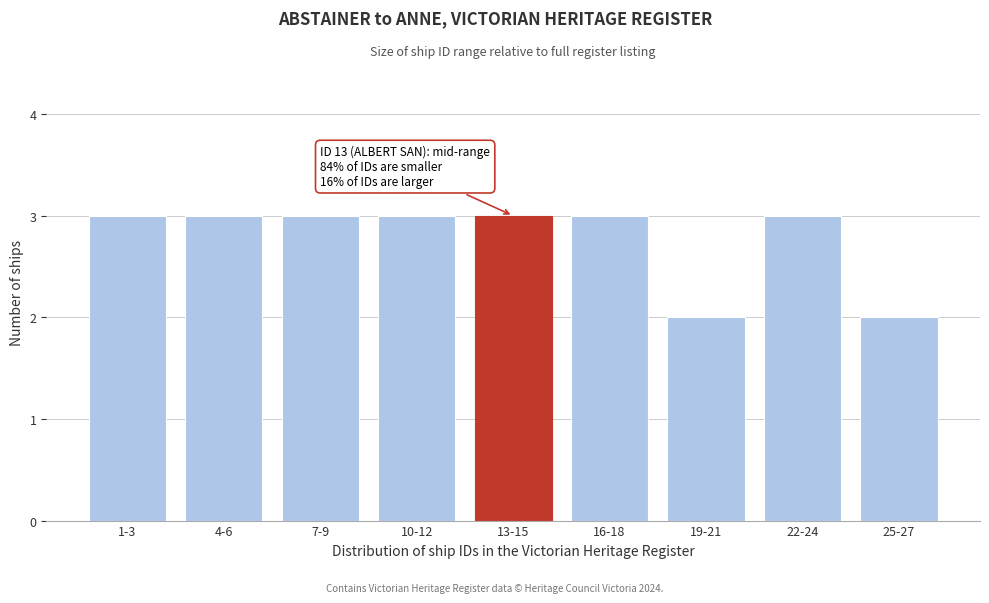

Reading left to right, extract all data points from this chart.

3	3	3	3	3	3	2	3	2